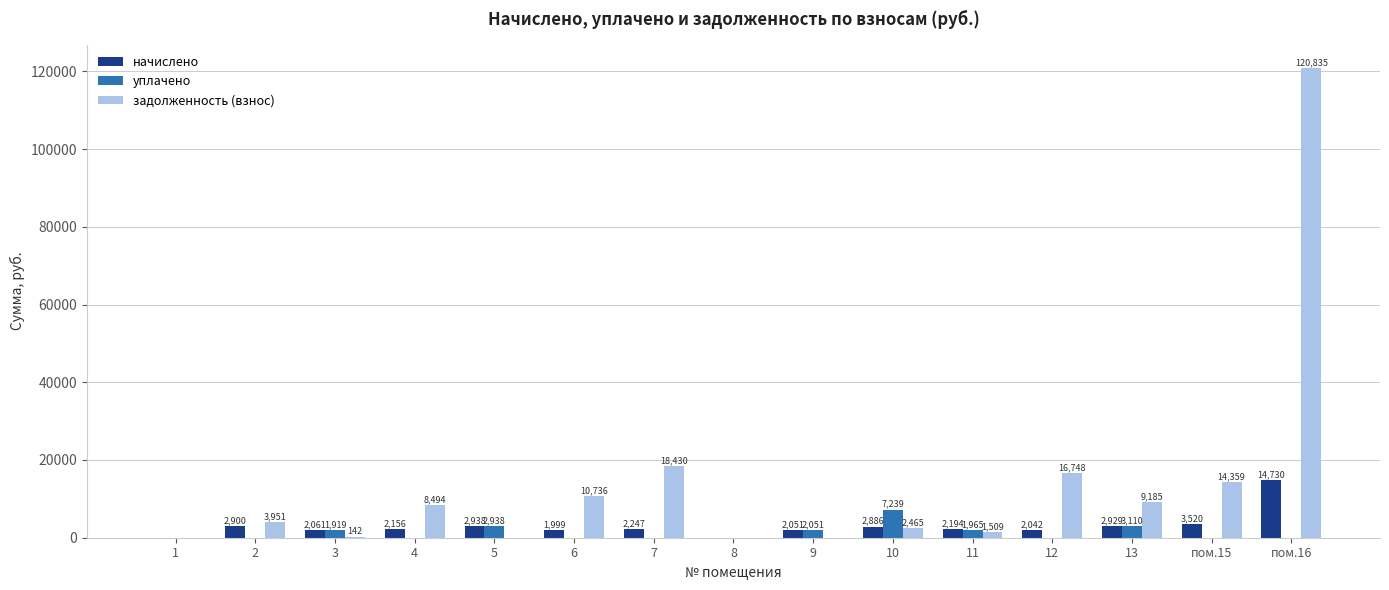

How many data points in задолженность (взнос) are above 3951?

8